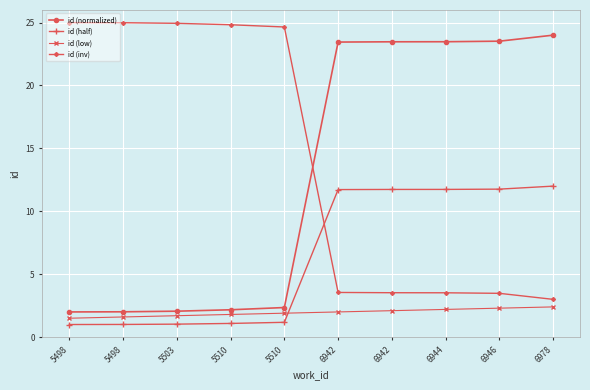

What is the difference between the id (low) values at 6942 and 6942?

0.1